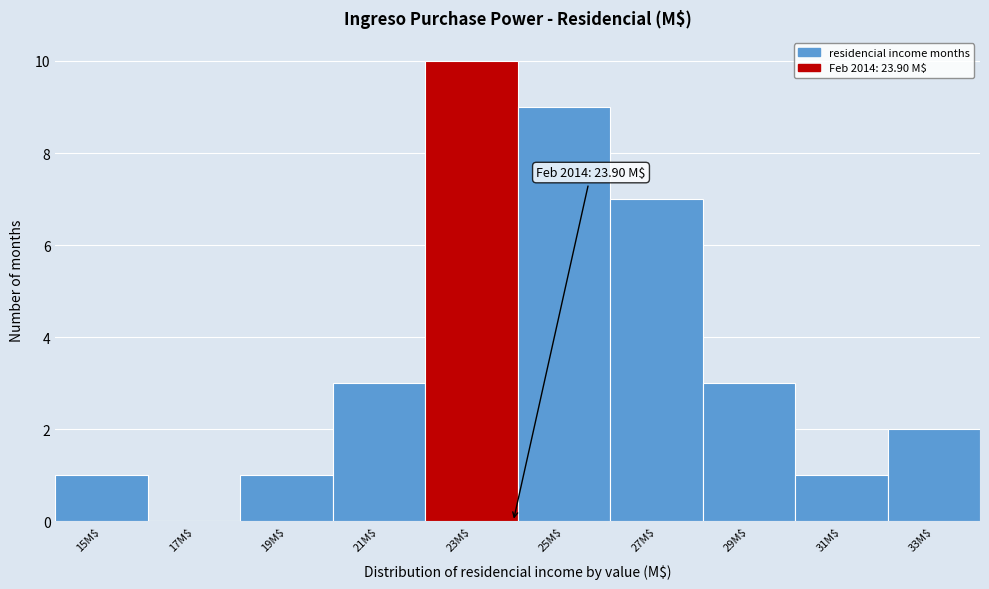

Over which range of the x-axis is the bar tallest?

22 to 24